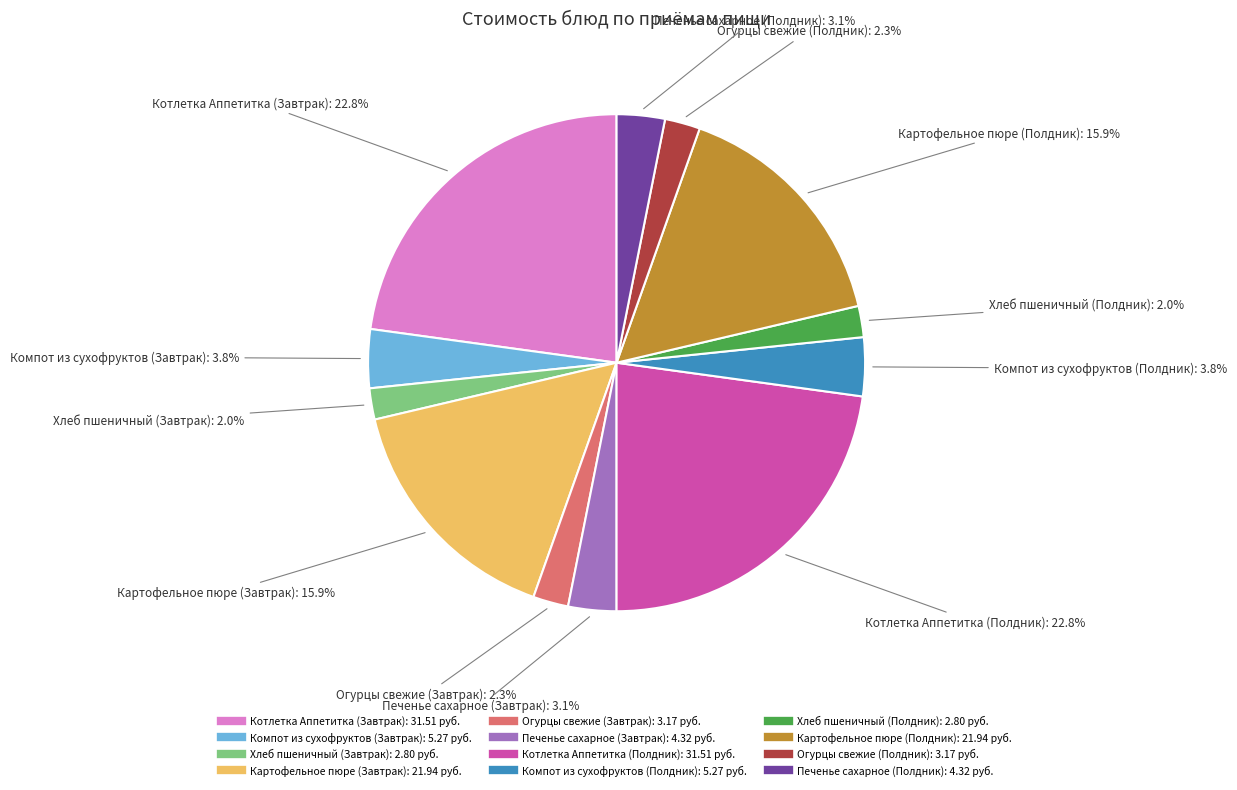

Between Картофельное пюре (Завтрак) and Огурцы свежие (Полдник), which is larger?

Картофельное пюре (Завтрак)